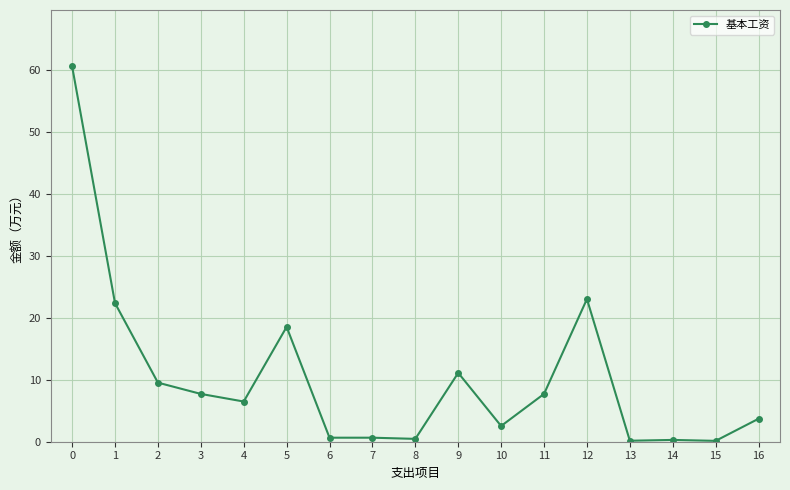

What is the difference between the values at 1 and 0?

38.2